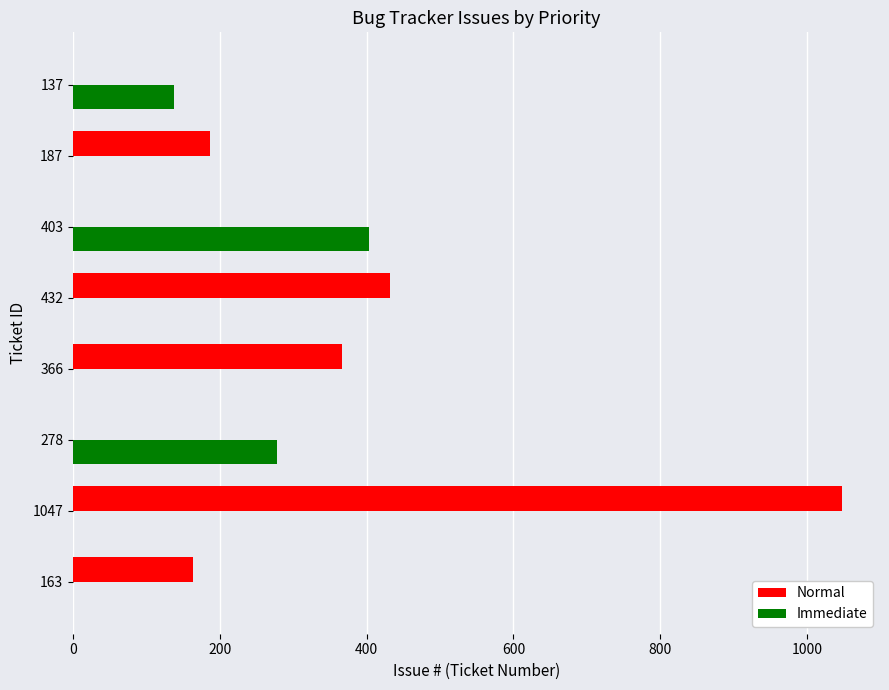

Is it true that Immediate equals -206 at 366?

False